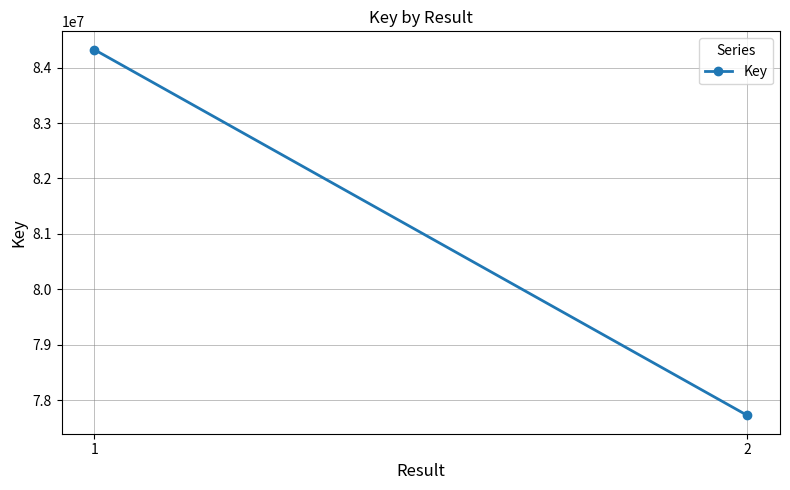

Rank the categories by value from highest to lowest.

1, 2